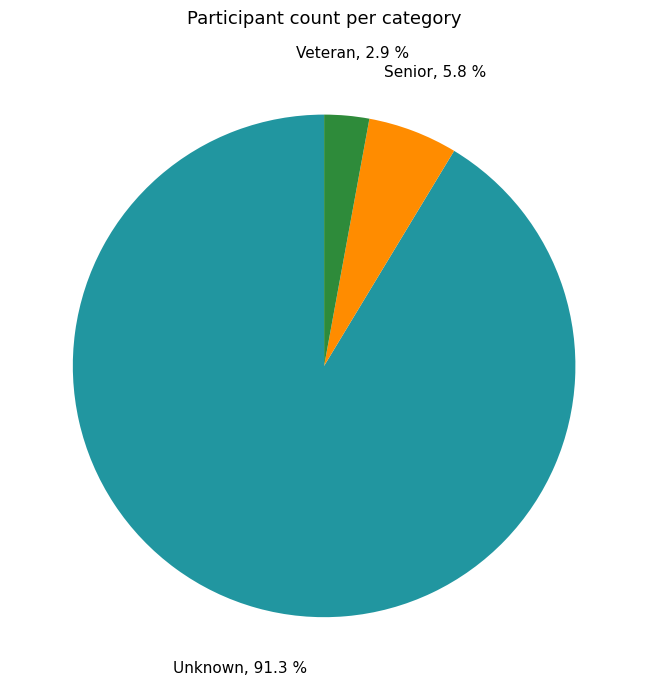

Is the sum of Veteran and Senior greater than half?

No